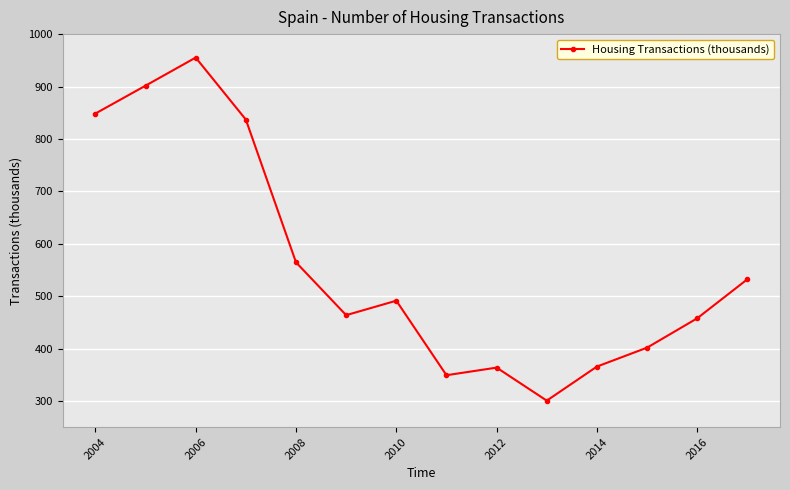

What is the greatest value displayed?

955.2